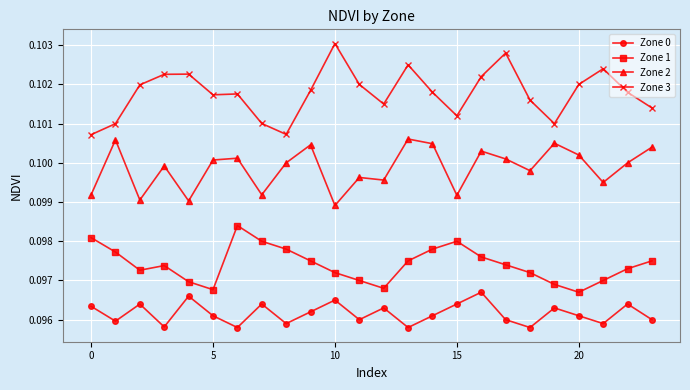

How many Zone 0 values are between 0 and 1?

24